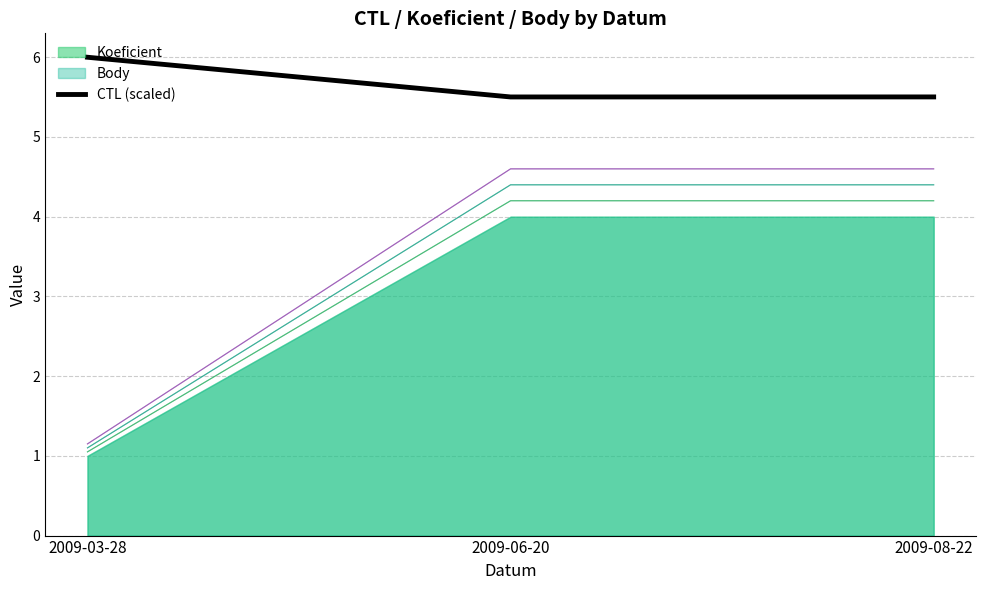

How many lines are shown in the chart?

1